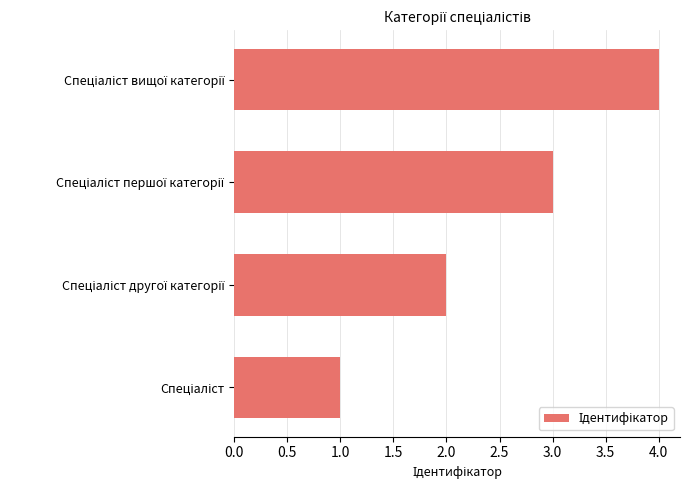

What is the greatest value displayed?

4